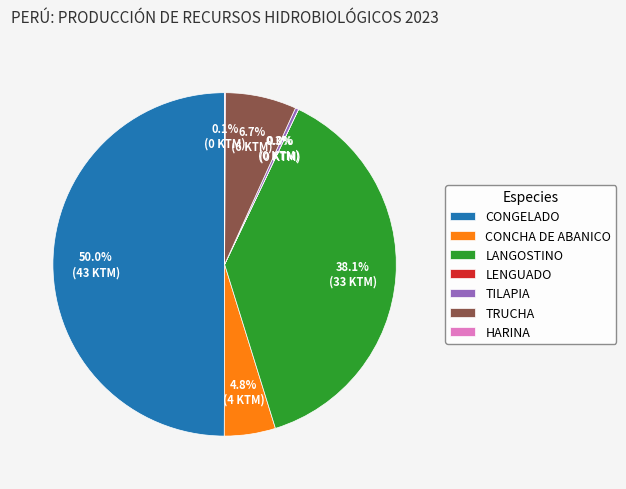

Combined, do TRUCHA and TILAPIA account for over 50%?

No